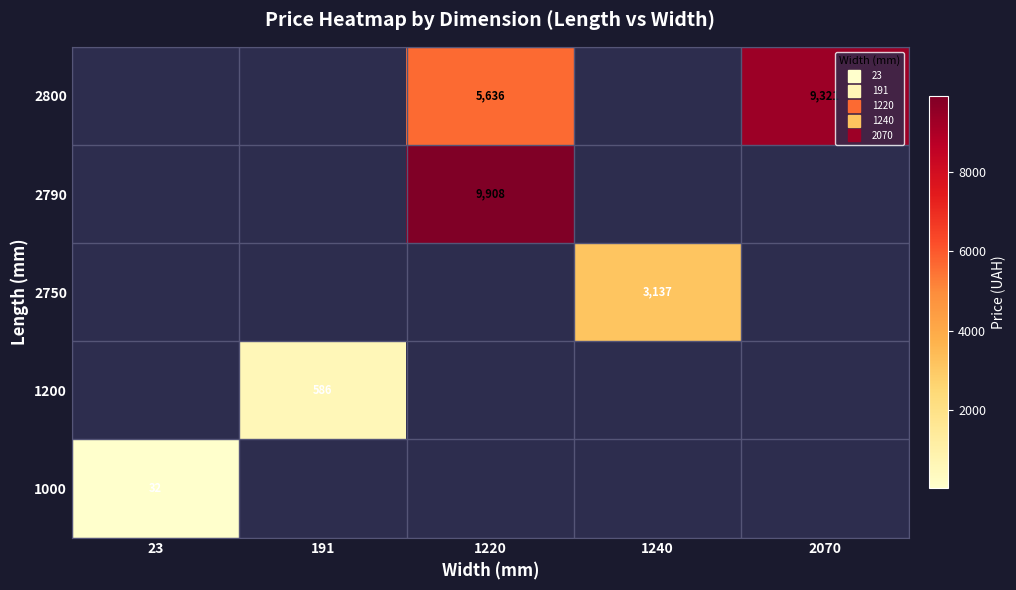

At 191, list the series in order from smallest to largest.

2800, 2790, 2750, 1200, 1000